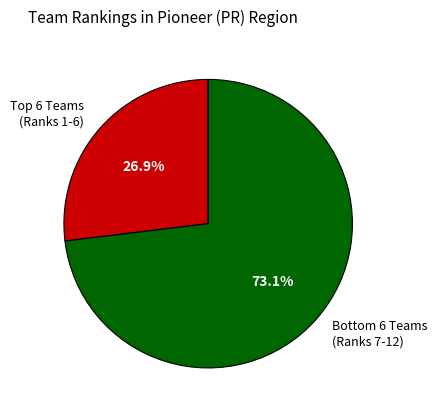

Rank the categories by value from lowest to highest.

Top 6 Teams (Ranks 1-6), Bottom 6 Teams (Ranks 7-12)